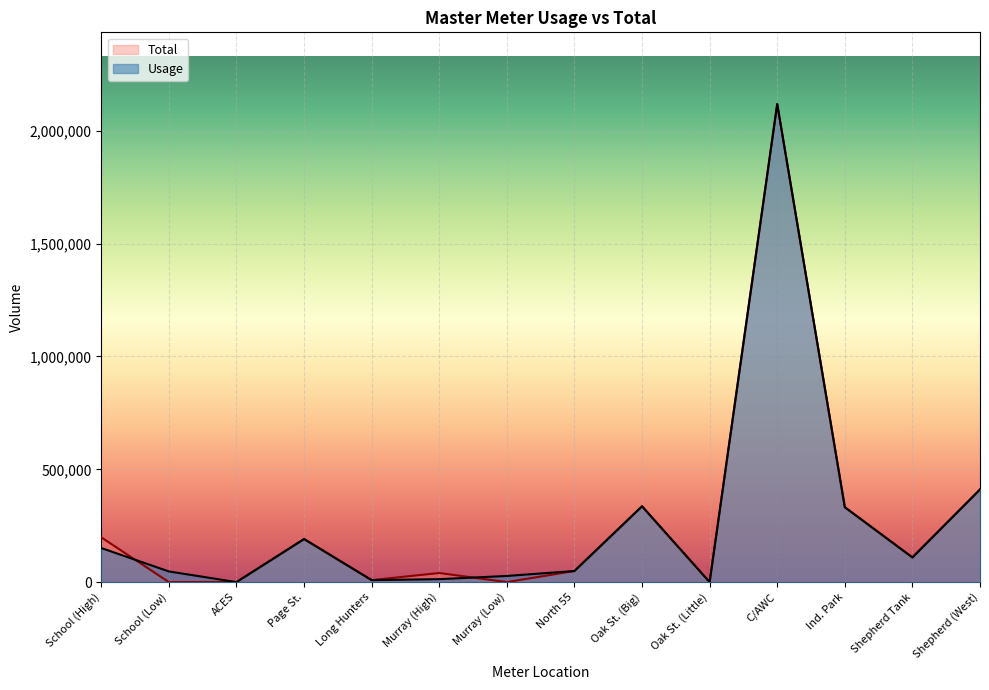

What is the maximum value shown in the chart?

2119000